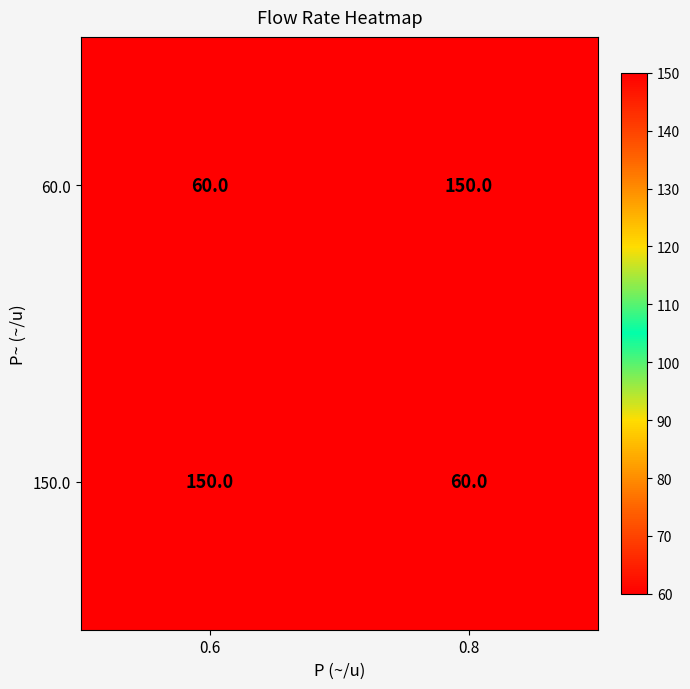

The value of 150.0 at 0.8 is 60. True or false?

True